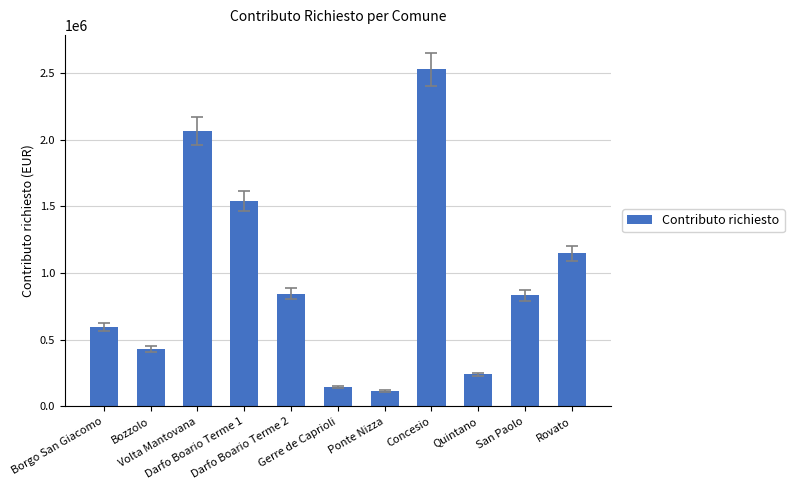

What is the label of the 3rd bar from the right?

Quintano